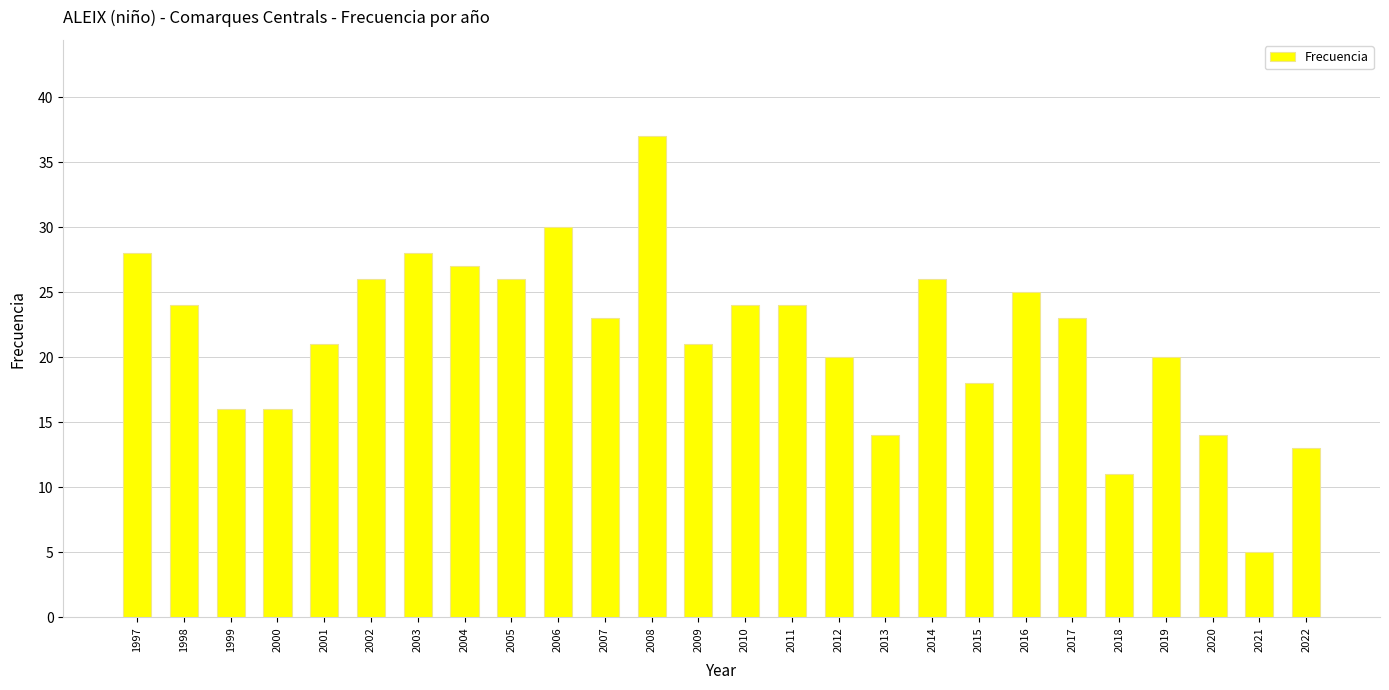

Is it true that the value at 2006 is 6?

False